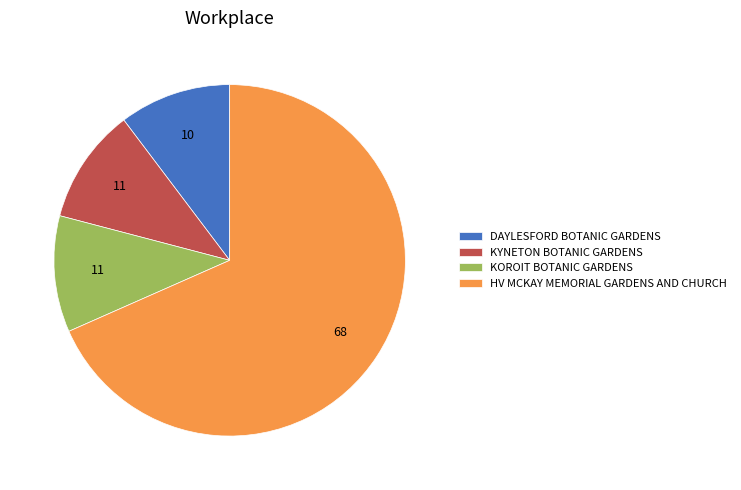

The KOROIT BOTANIC GARDENS slice represents 17% of the pie. True or false?

False